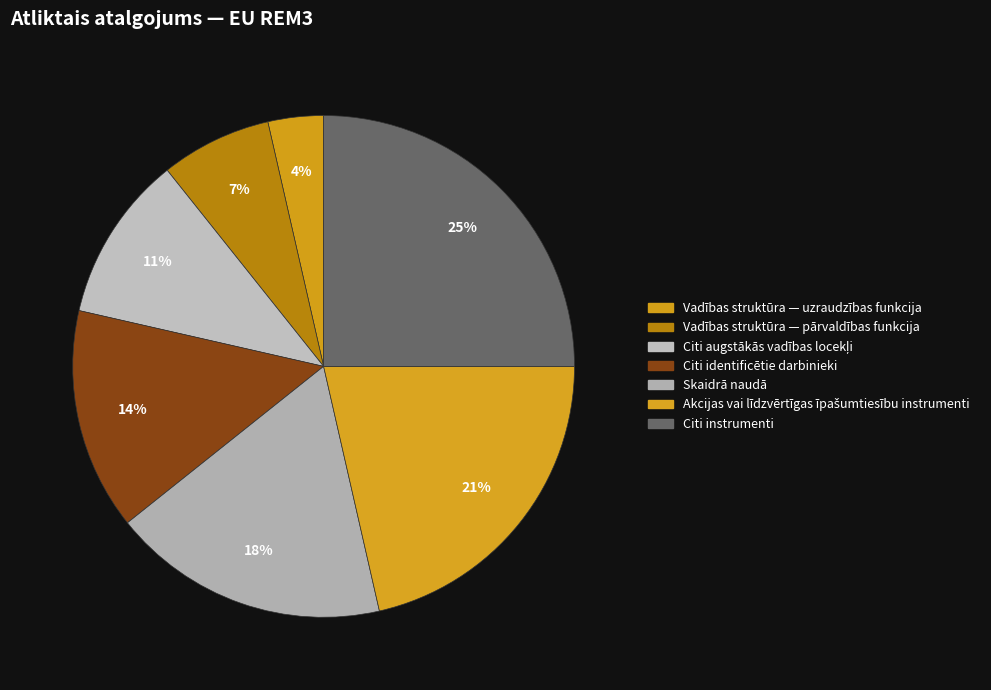

Which slice is the smallest?

Vadības struktūra — uzraudzības funkcija